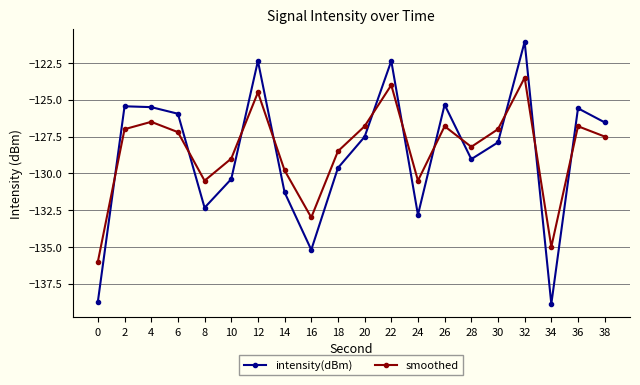

The smoothed series shows -209.9 at 24. True or false?

False